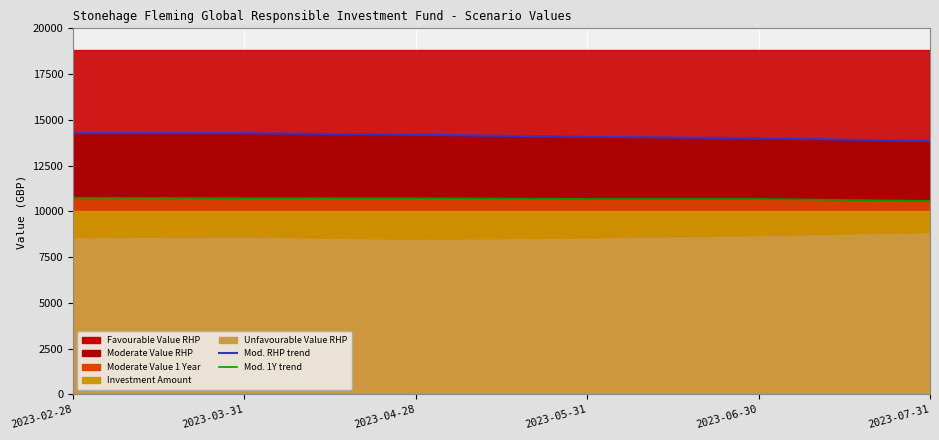

What is the highest value of the Moderate Value RHP (line) series?

14273.5